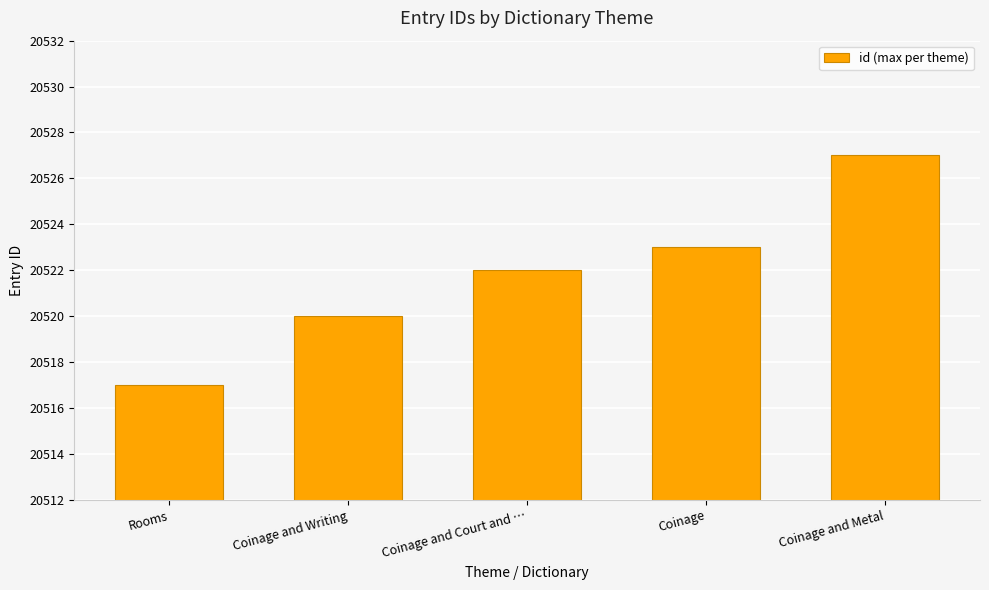

List the labels in order of value, largest first.

Coinage and Metal, Coinage, Coinage and Court and …, Coinage and Writing, Rooms